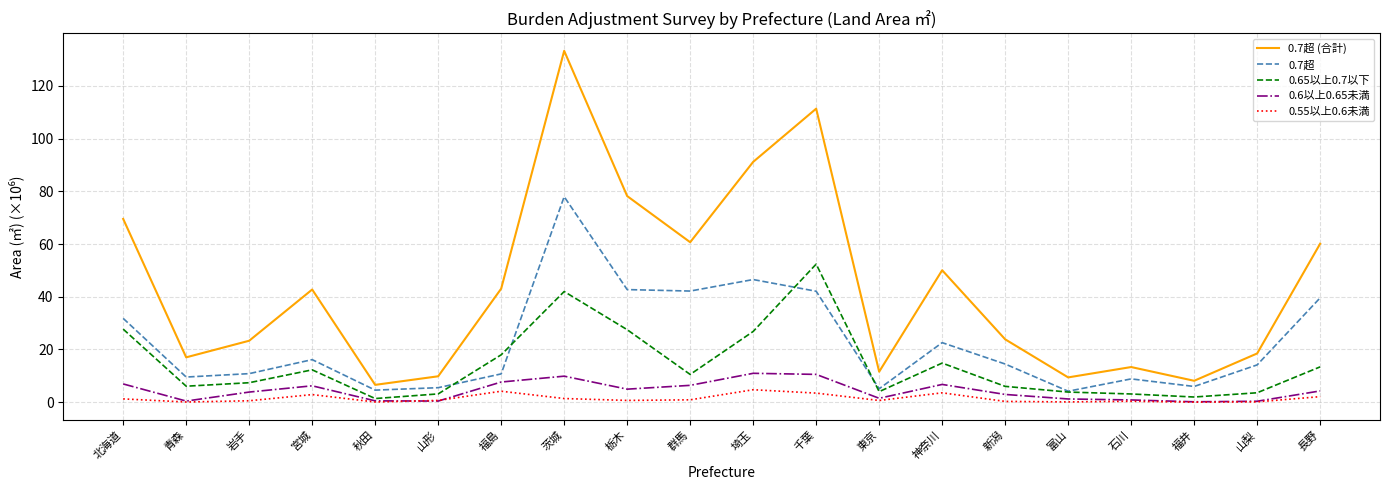

True or false: 0.7超 (合計) and 0.6以上0.65未満 intersect in this chart.

False